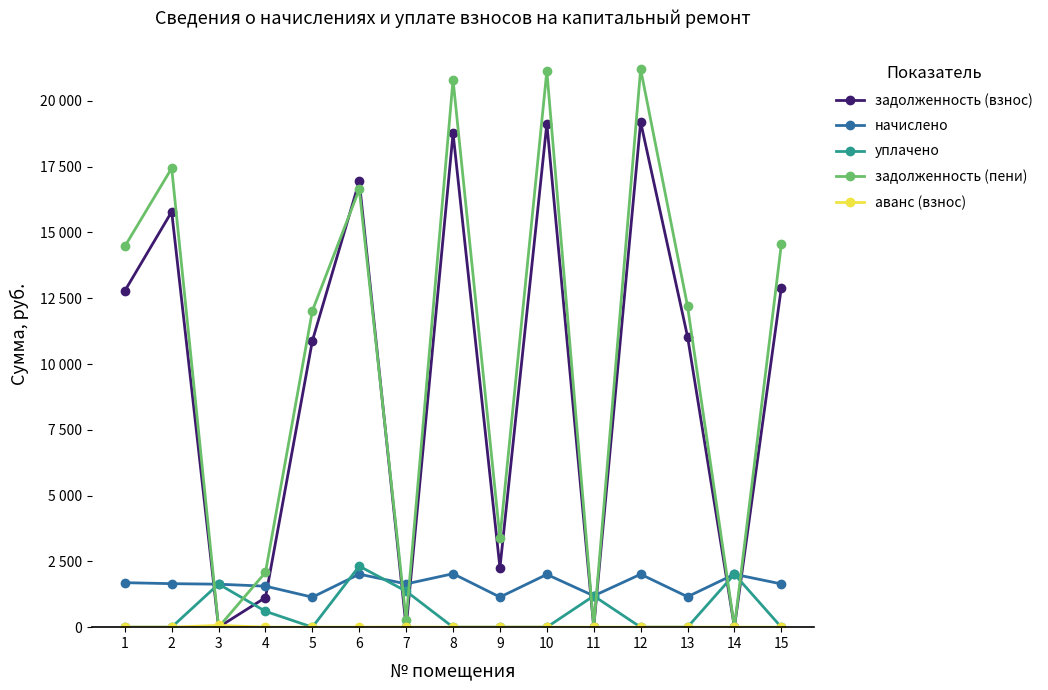

What is the sum of the задолженность (пени) values at 14 and 5?

12021.9